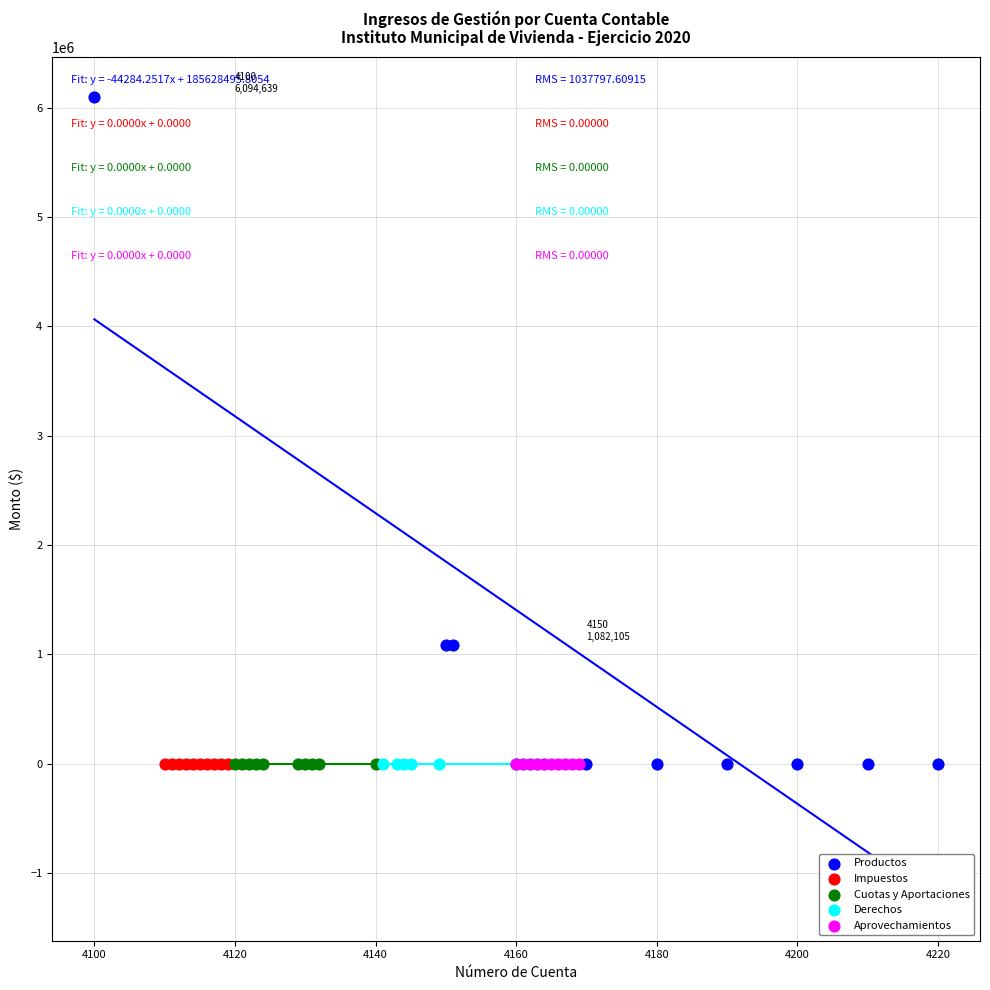

Which series contains the highest Y value?

Productos